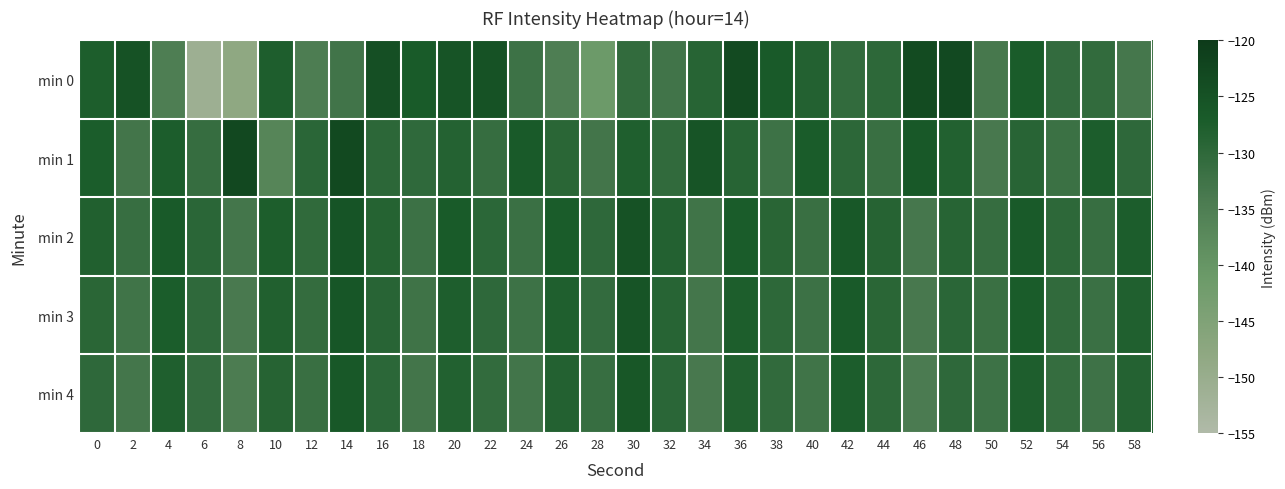

Between 12 and 42, which is larger?

42